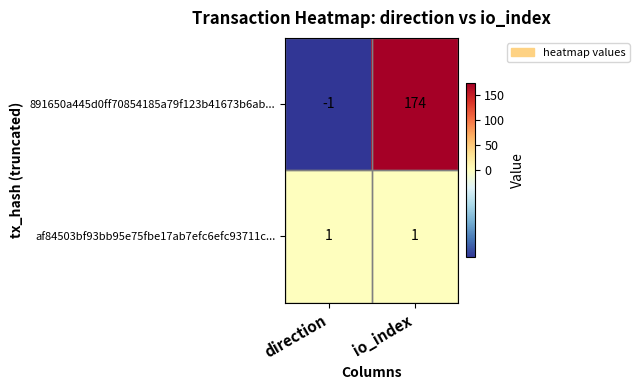

What is the total value across all series at io_index?

175